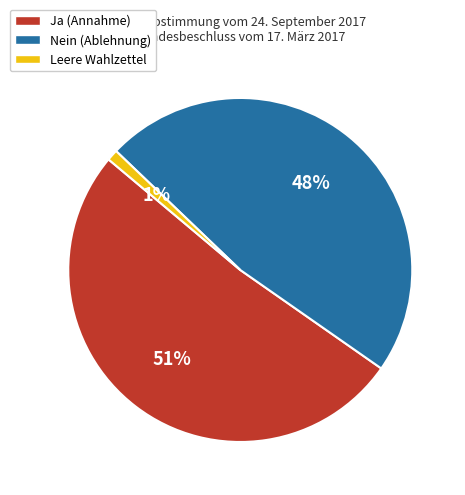

Do Leere Wahlzettel and Nein (Ablehnung) together represent more than half of the pie?

No